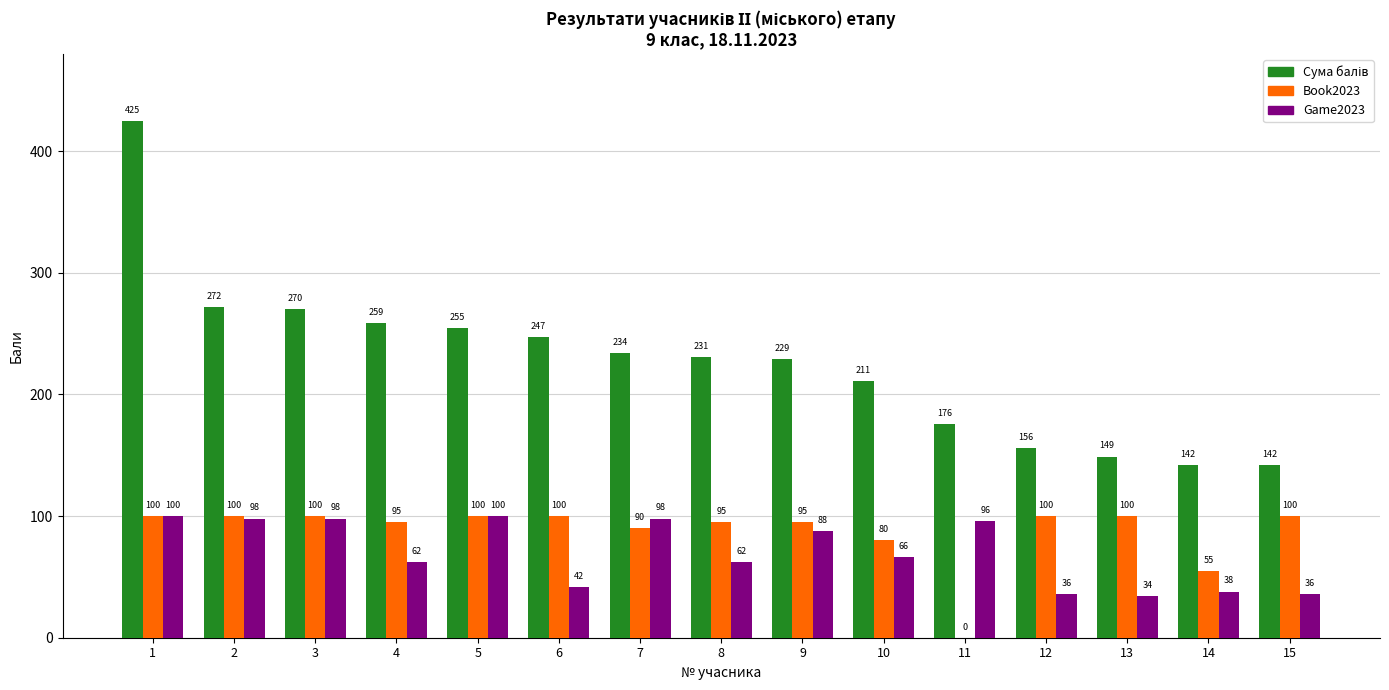

Which series changed the most between 6 and 9?

Game2023